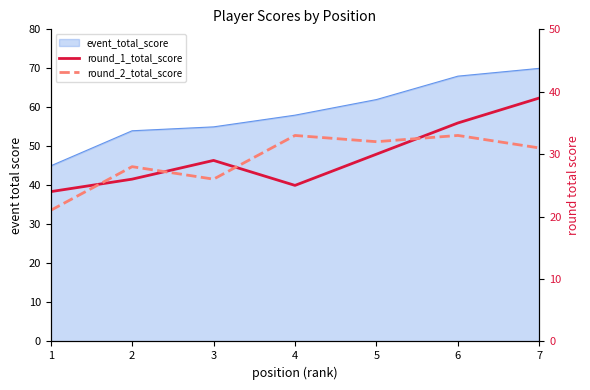

After their last crossing, which series has the higher values: round_1_total_score or round_2_total_score?

round_1_total_score